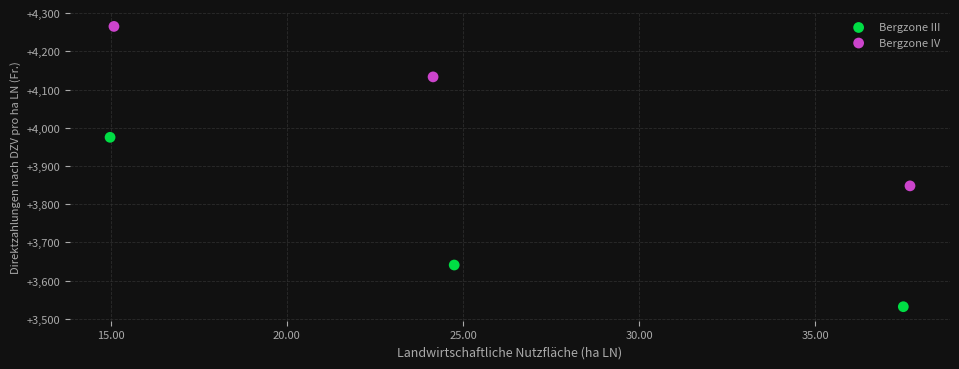

Which series reaches the maximum Y coordinate?

Bergzone IV